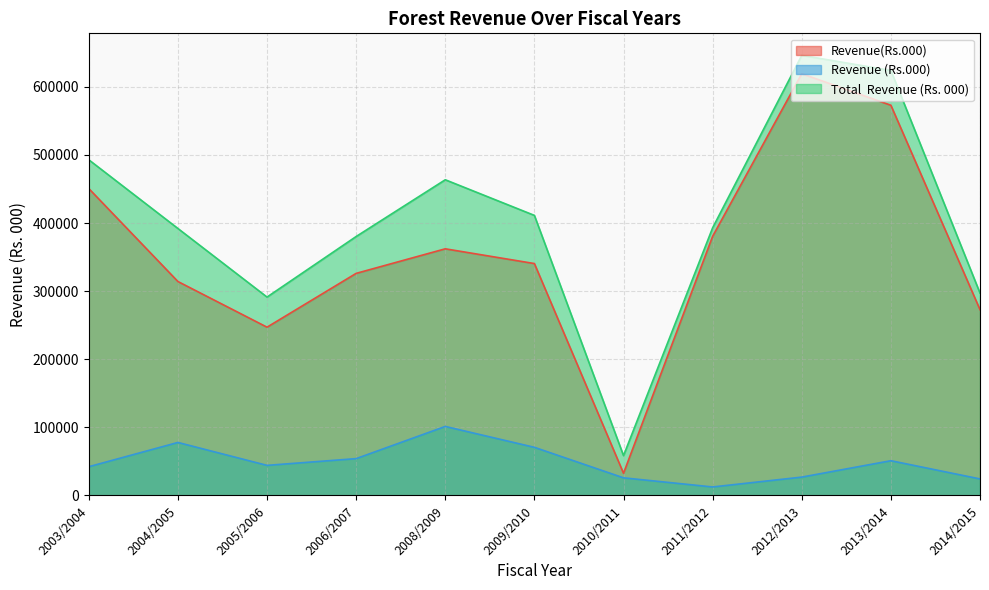

What is the label of the 4th point from the left?

2006/2007